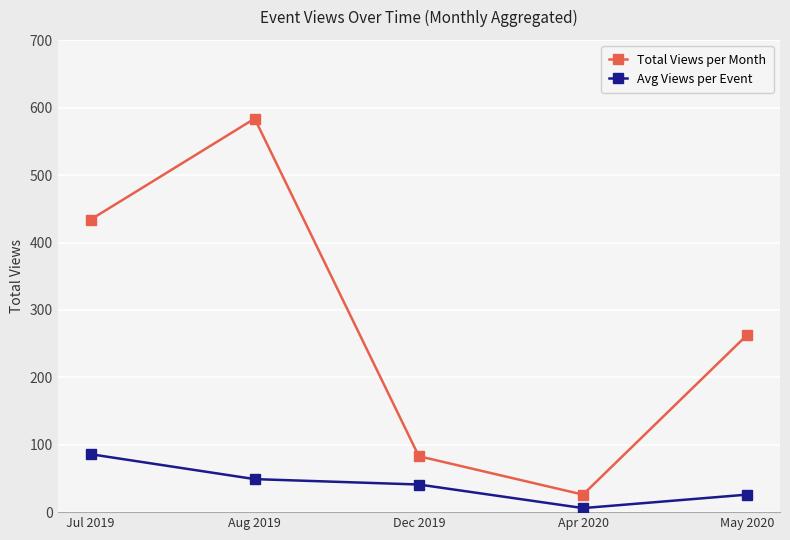

What is the label of the 2nd point from the right?

Apr 2020